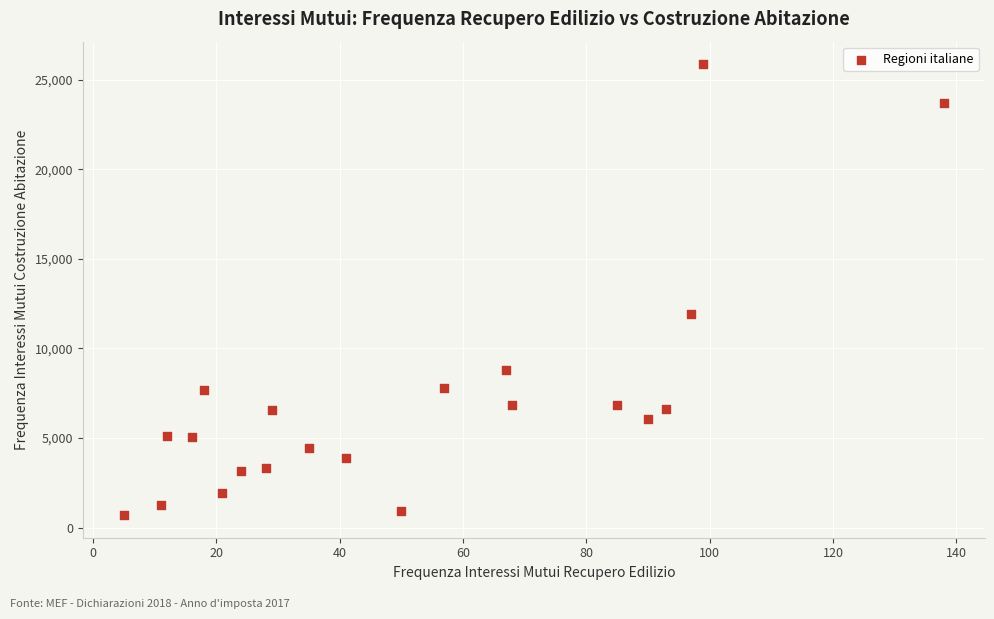

What Y value in the scatter plot is closest to 13278?

11939